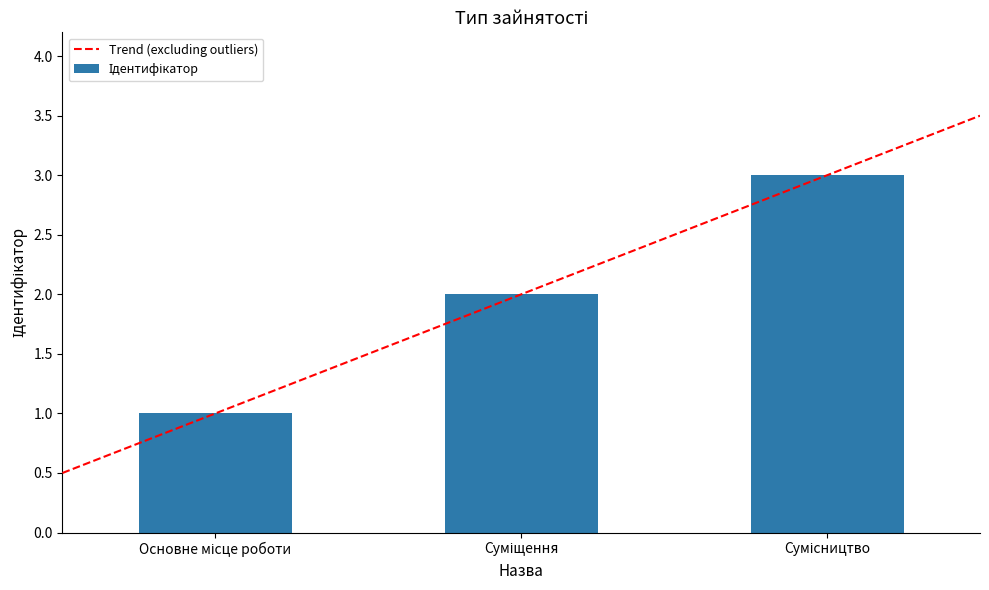

Rank the categories by value from lowest to highest.

Основне місце роботи, Суміщення, Сумісництво